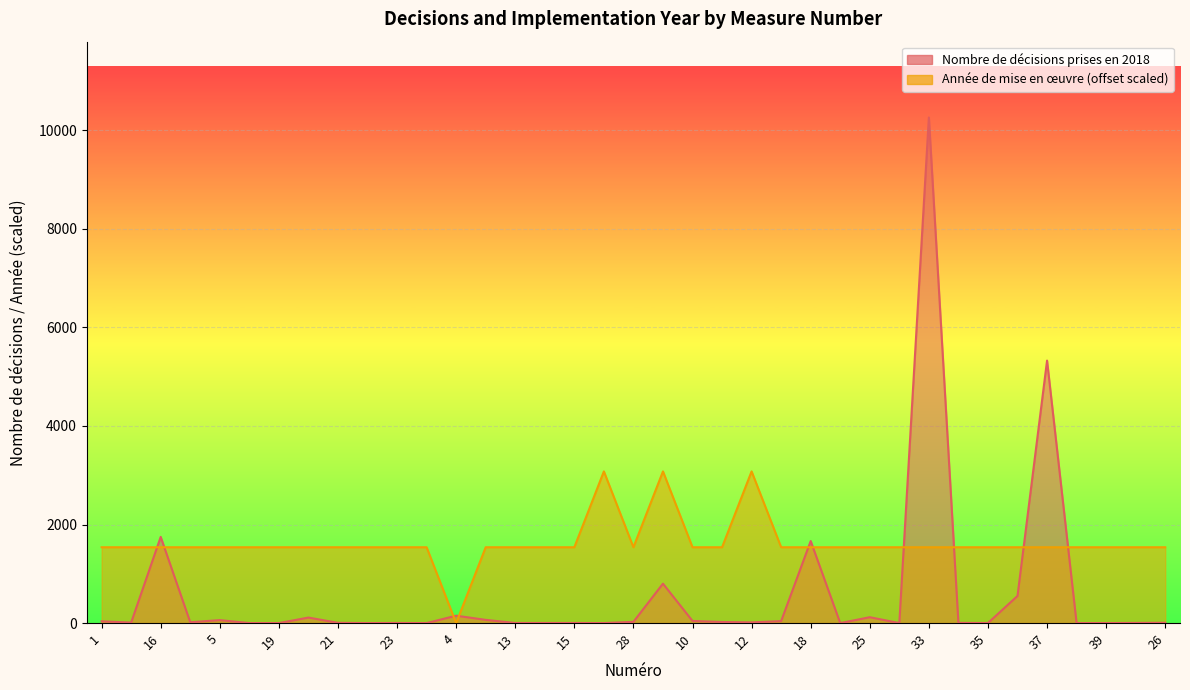

How many times do Nombre de decisions prises en 2018 and Annee de mise en oeuvre cross each other?

10